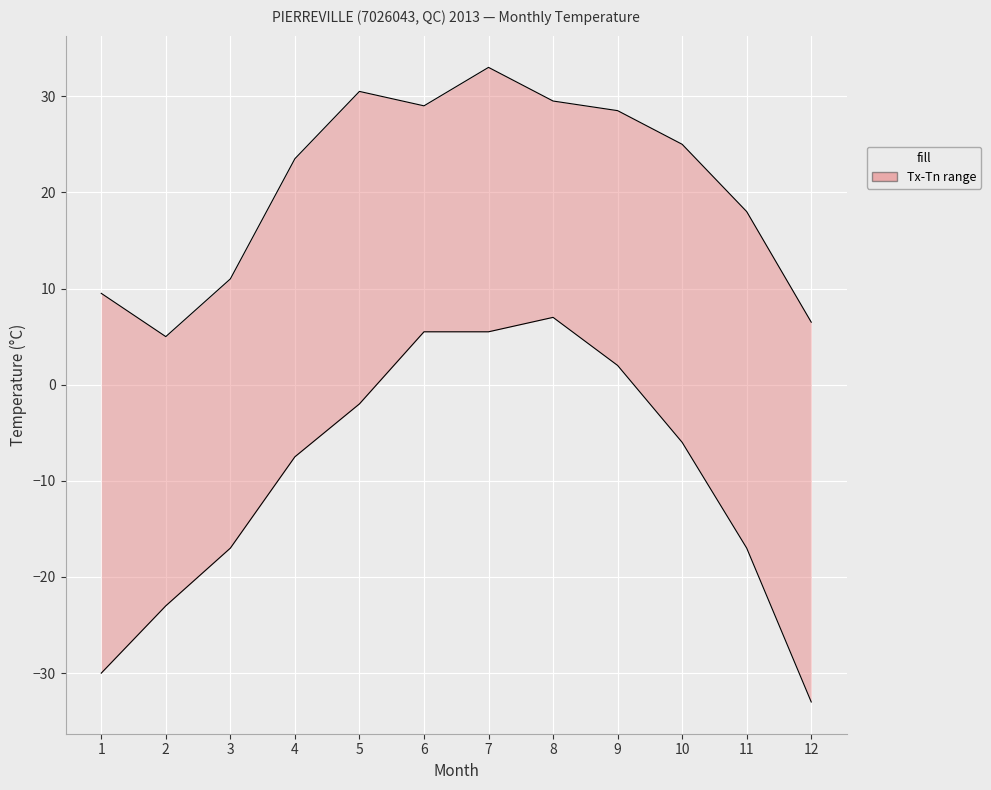

At how many categories does at least one series exceed -23?

12